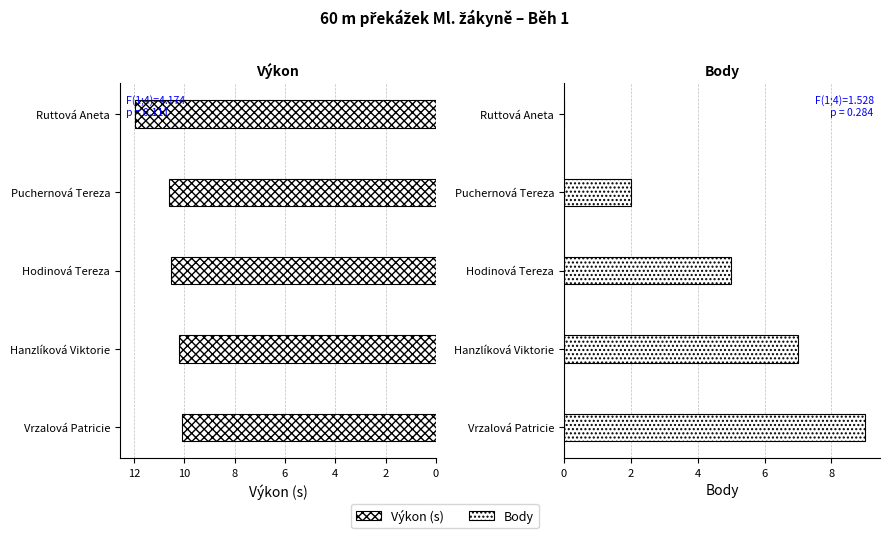

Rank the series by their average value, from highest to lowest.

Výkon, Body